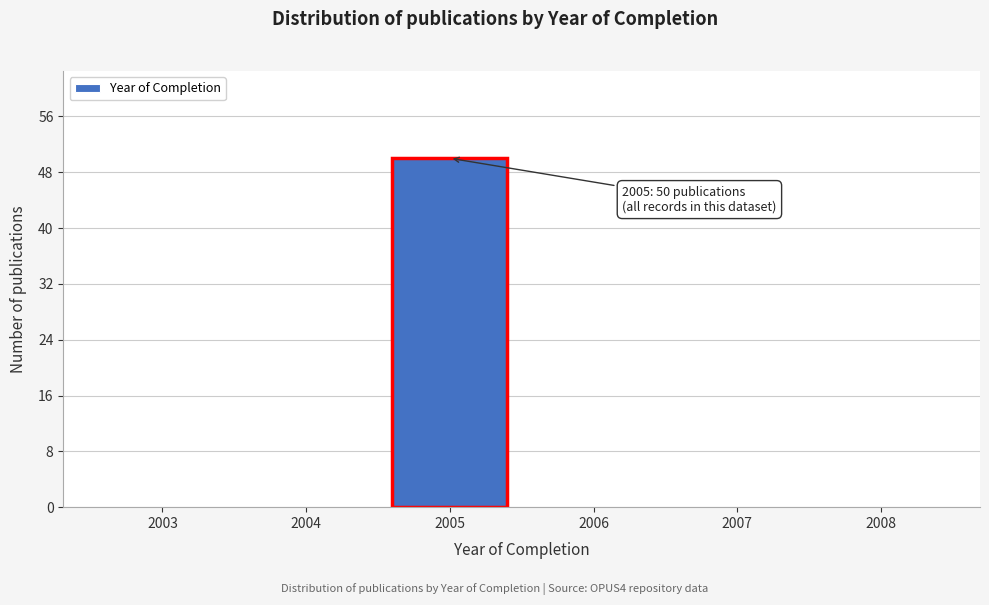

Reading left to right, extract all data points from this chart.

2003=0	2004=0	2005=50	2006=0	2007=0	2008=0